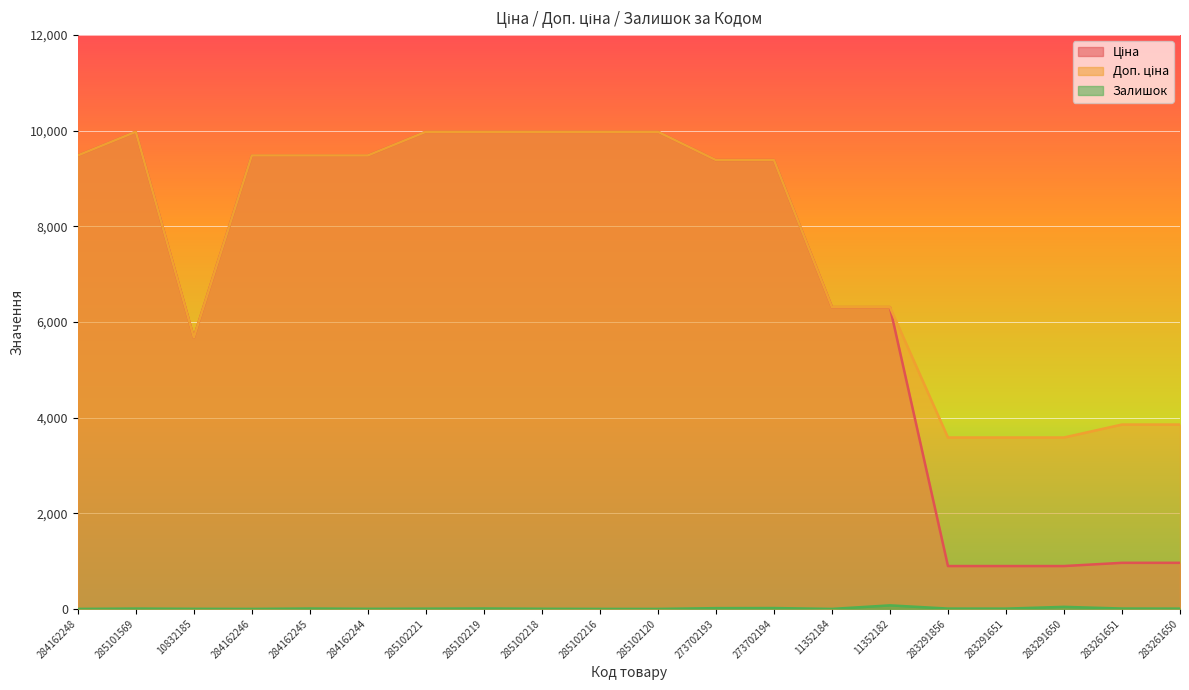

What is the difference between the Доп. ціна values at 284162248 and 273702194?

96.1